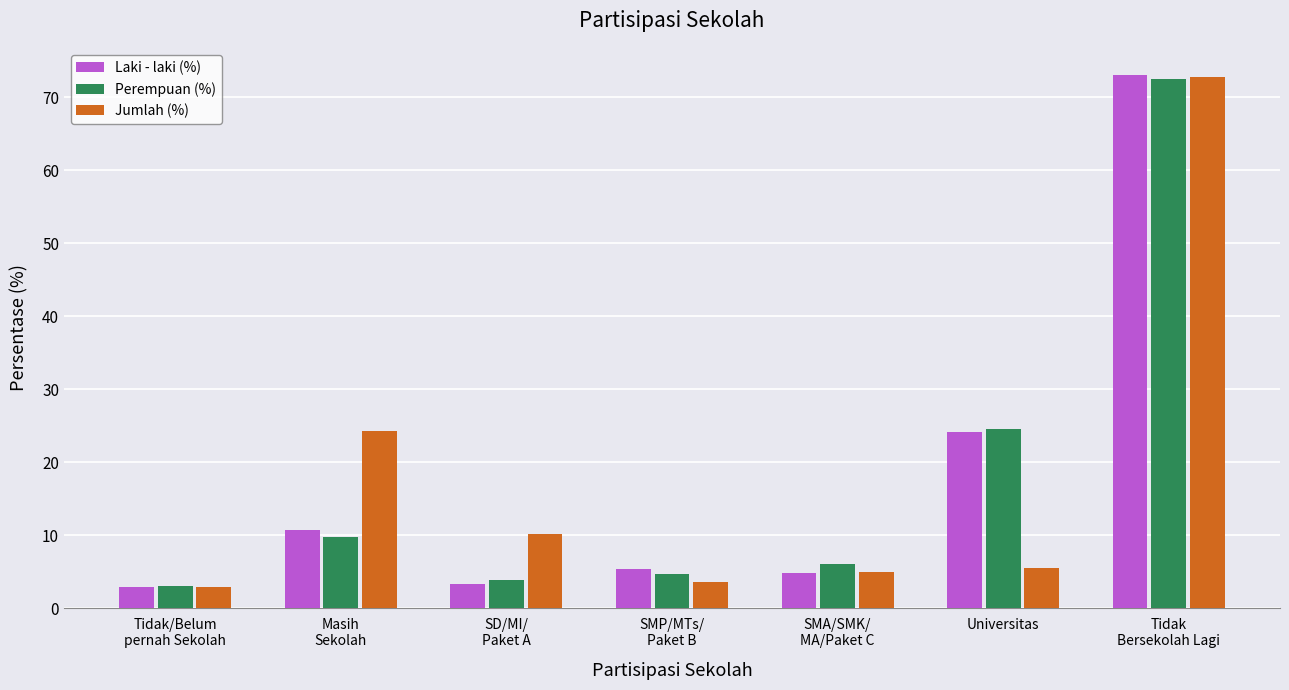

Is the value of Jumlah (%) at SMP/MTs/
Paket B greater than the value of Perempuan (%) at SMA/SMK/
MA/Paket C?

No